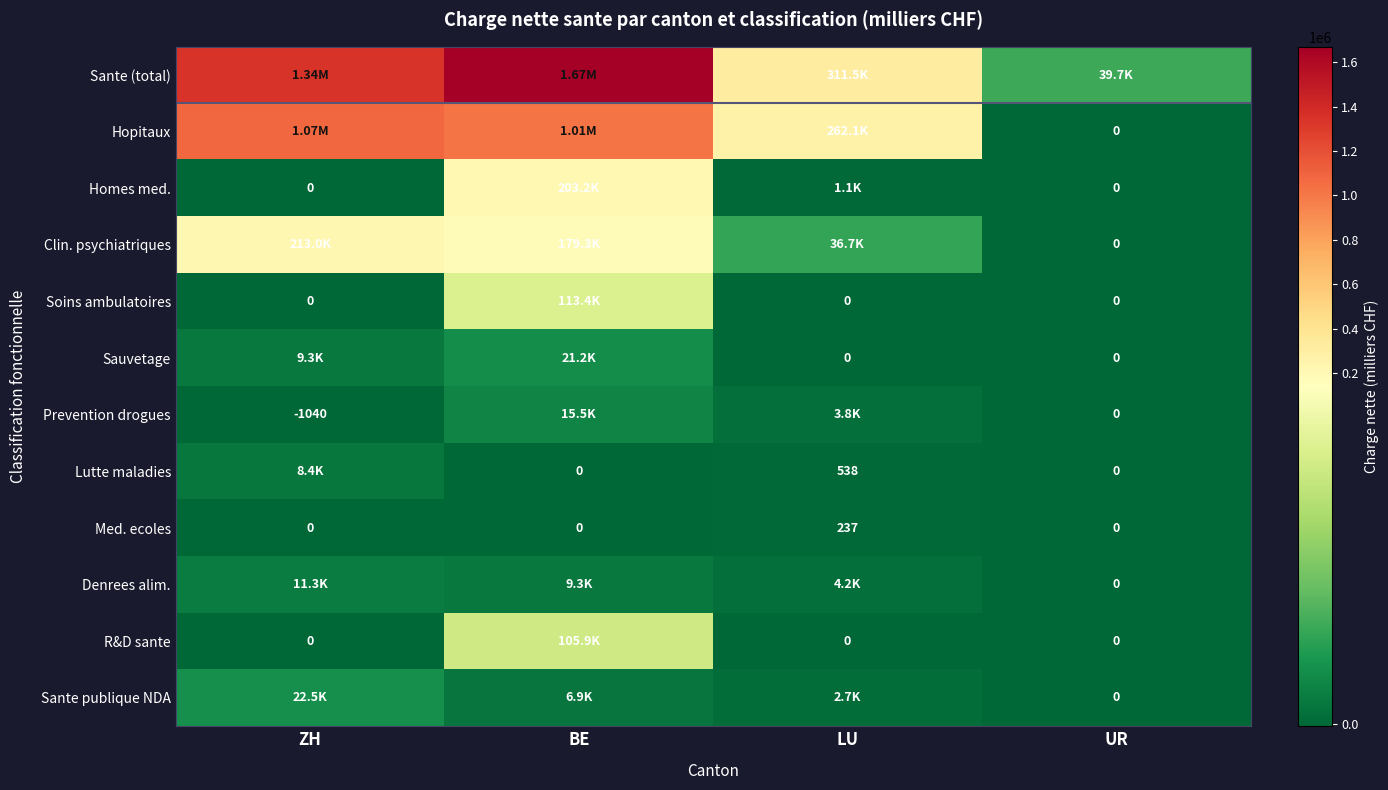

Which series has the widest spread of values?

Sante (total)